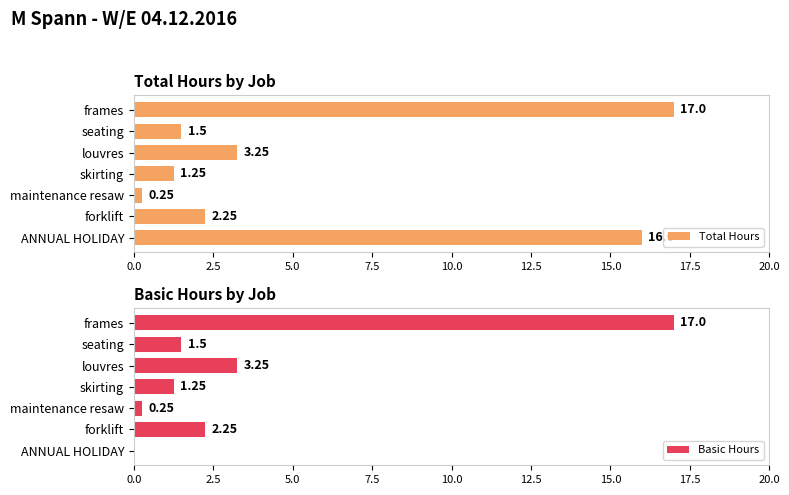

Where is Basic Hours nearest to the value 8?

louvres